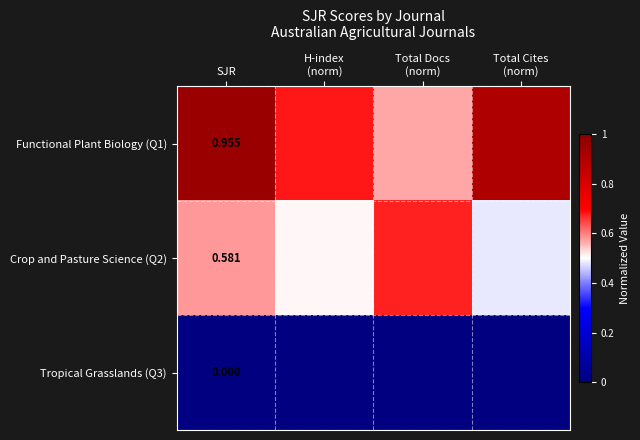

How many Functional Plant Biology (Q1) values are between 0 and 1?

4